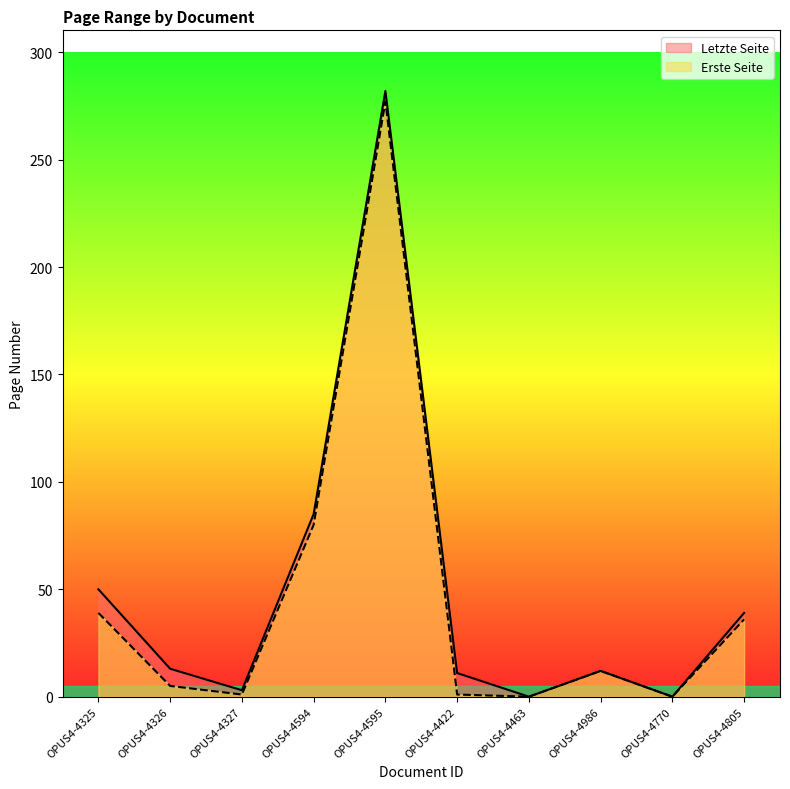

What is the label of the 4th point from the left?

OPUS4-4594